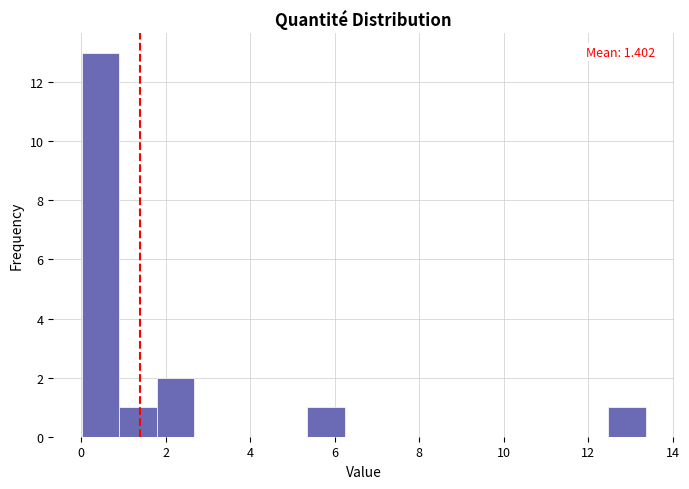

Which range on the x-axis has the tallest bar?

0.0 to 1.0